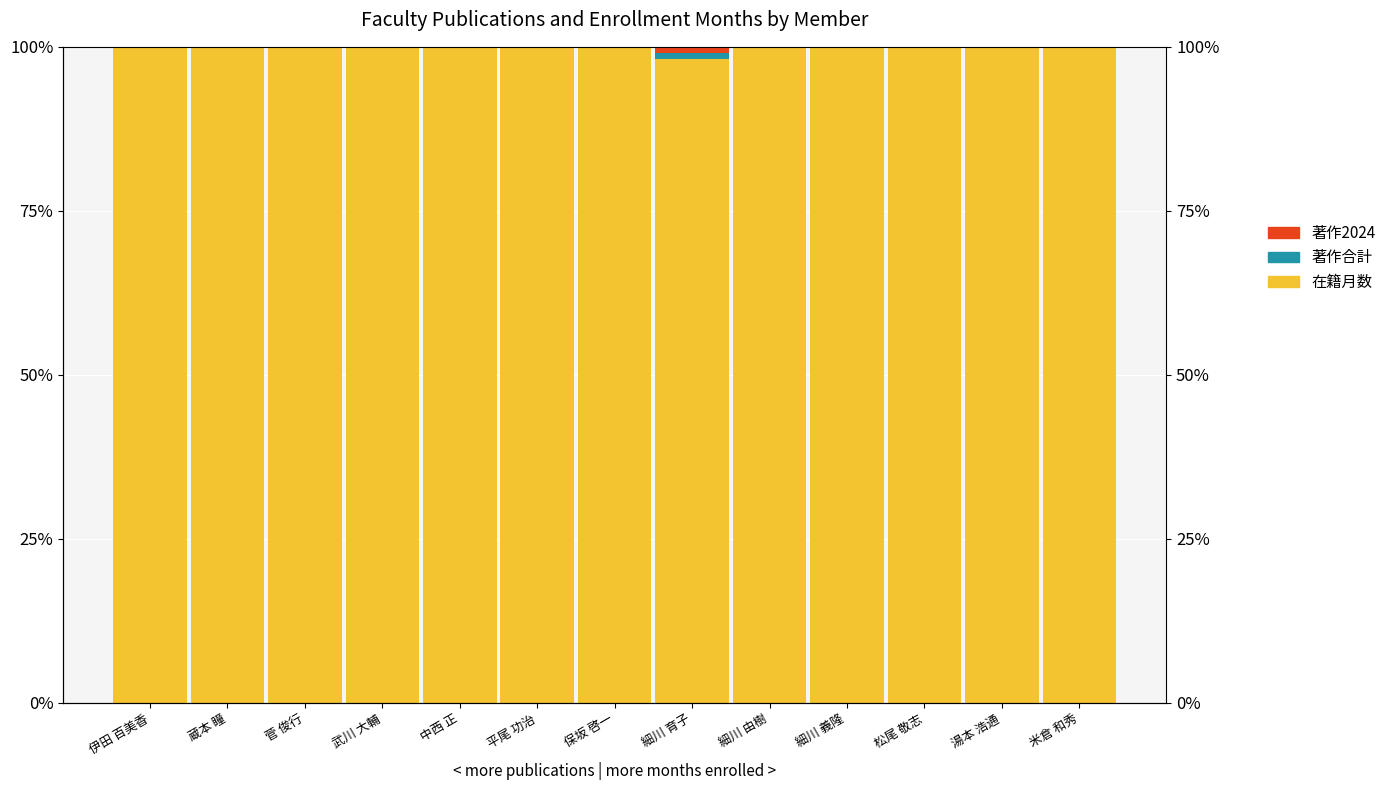

Reading left to right, list all the values displayed in this chart.

在籍月数: 100.0	100.0	100.0	100.0	100.0	100.0	100.0	98.2	100.0	100.0	100.0	100.0	100.0
著作合計: 0.0	0.0	0.0	0.0	0.0	0.0	0.0	0.9	0.0	0.0	0.0	0.0	0.0
著作2024: 0.0	0.0	0.0	0.0	0.0	0.0	0.0	0.9	0.0	0.0	0.0	0.0	0.0